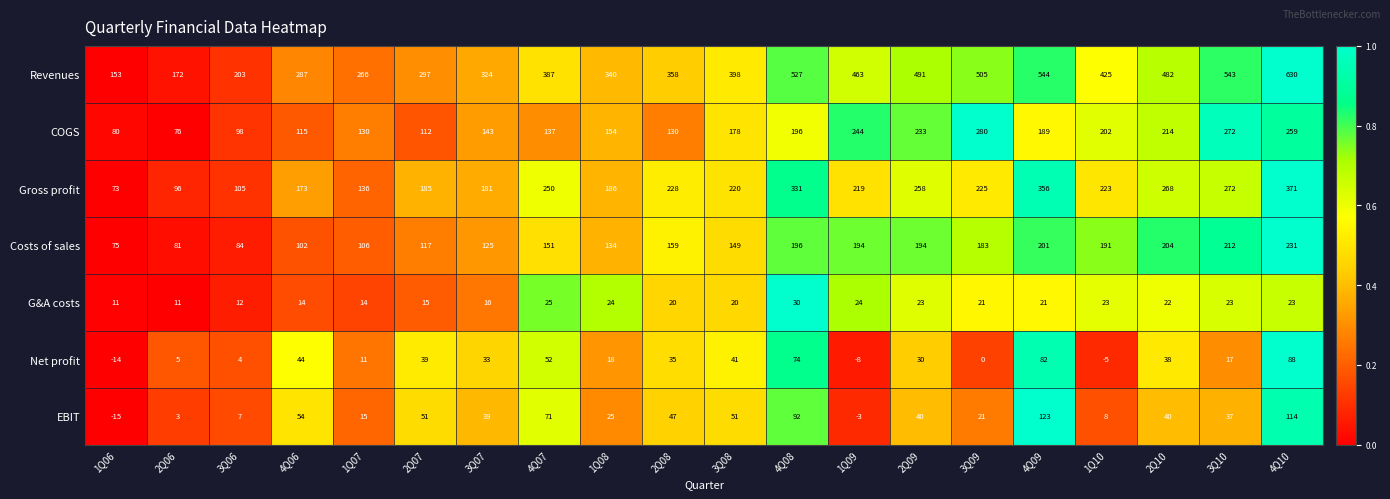

What is the spread (max minus min) of values at 4Q08?

497